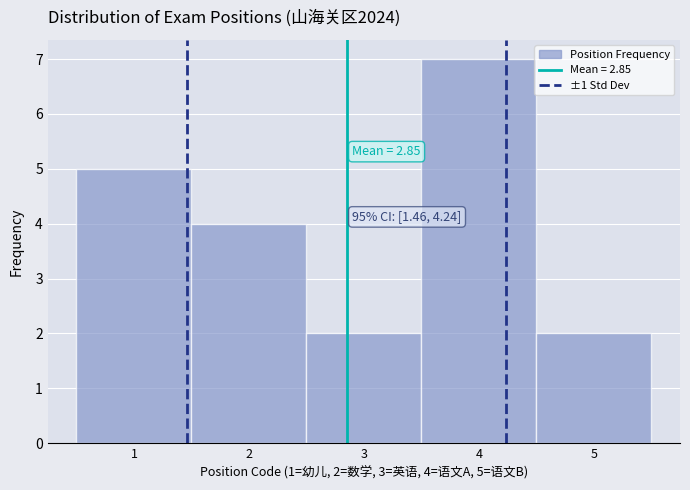

Over which range of the x-axis is the bar tallest?

3.5 to 4.5